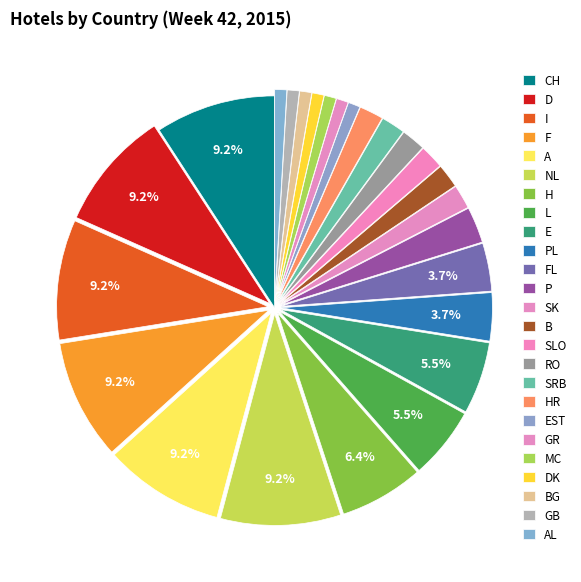

True or false: E accounts for 6% of the total.

True